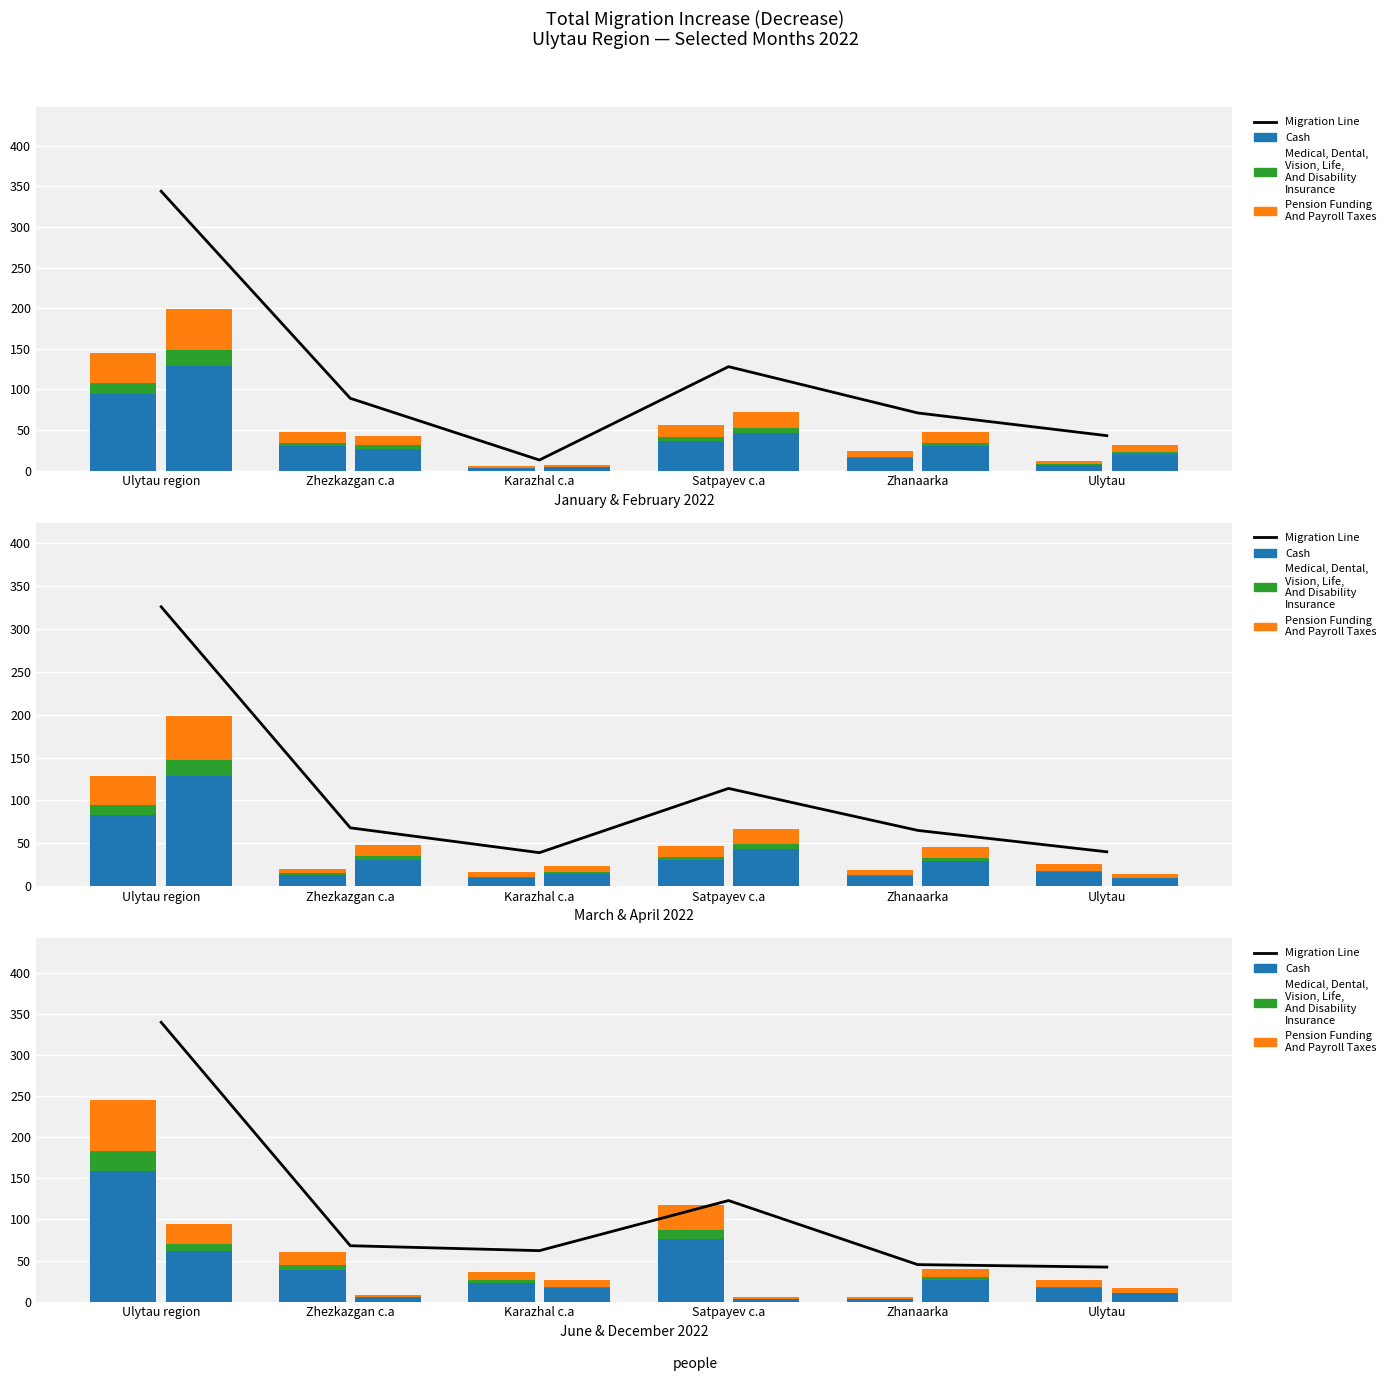

Which has a higher value, Ulytau or Karazhal c.a?

Ulytau